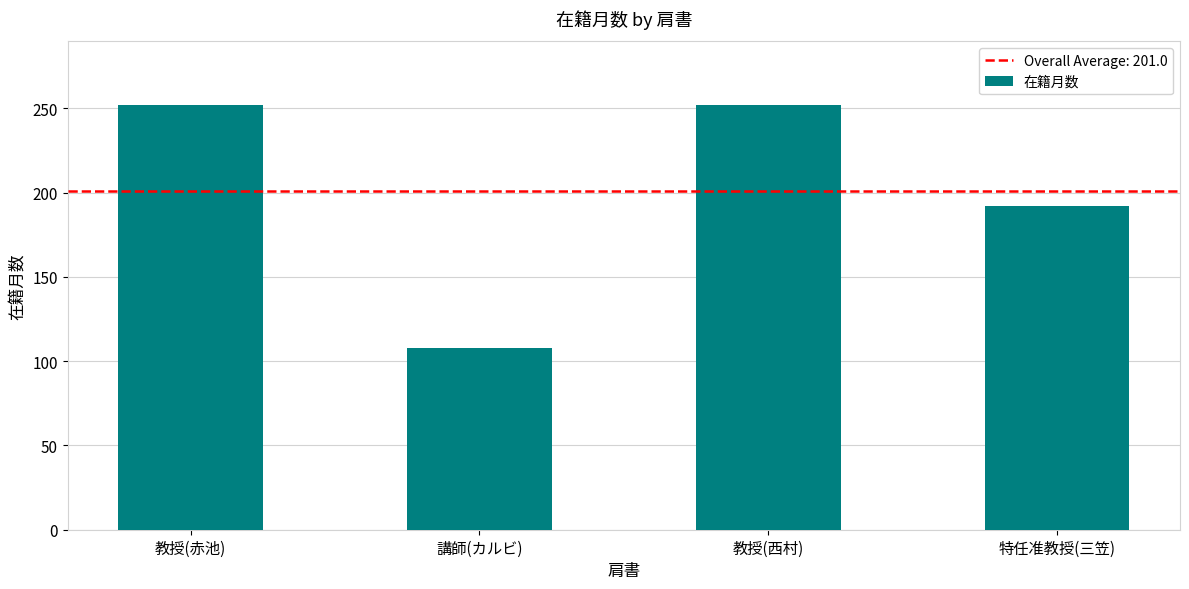

What is the difference between the maximum and second lowest values?

60